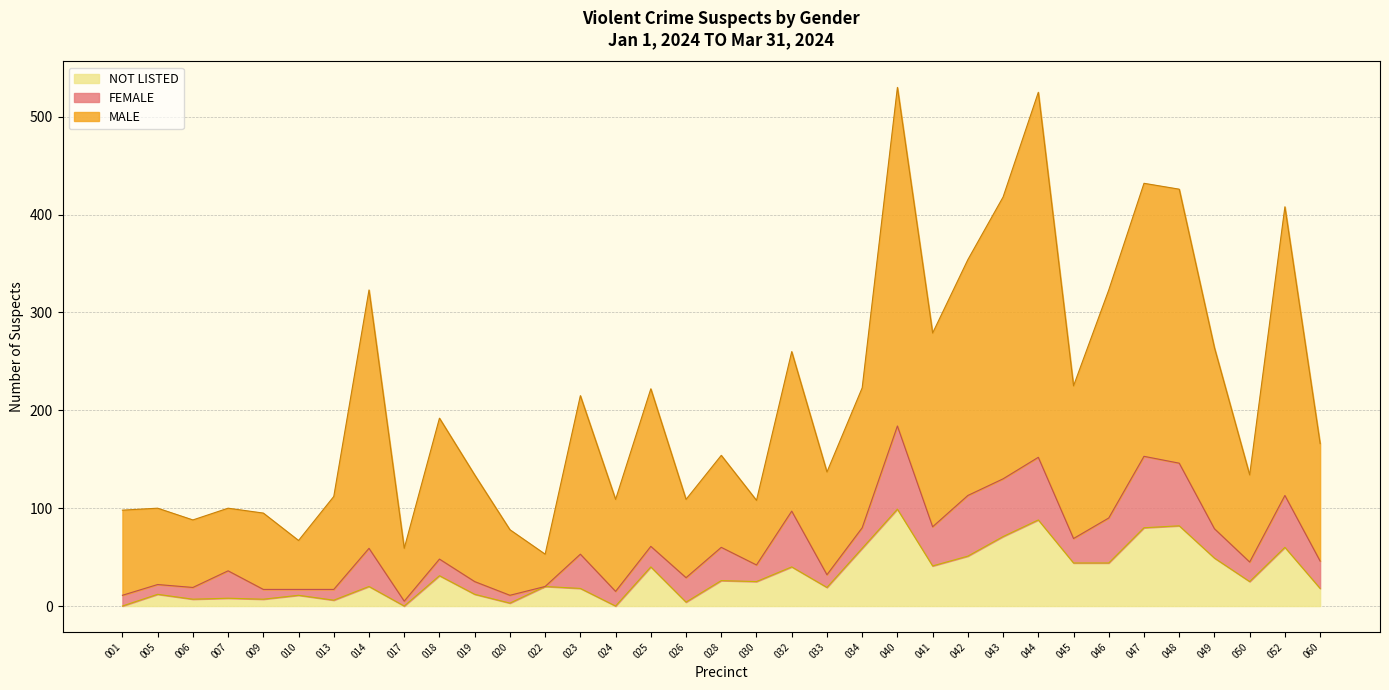

What is the maximum value for NOT LISTED?

99